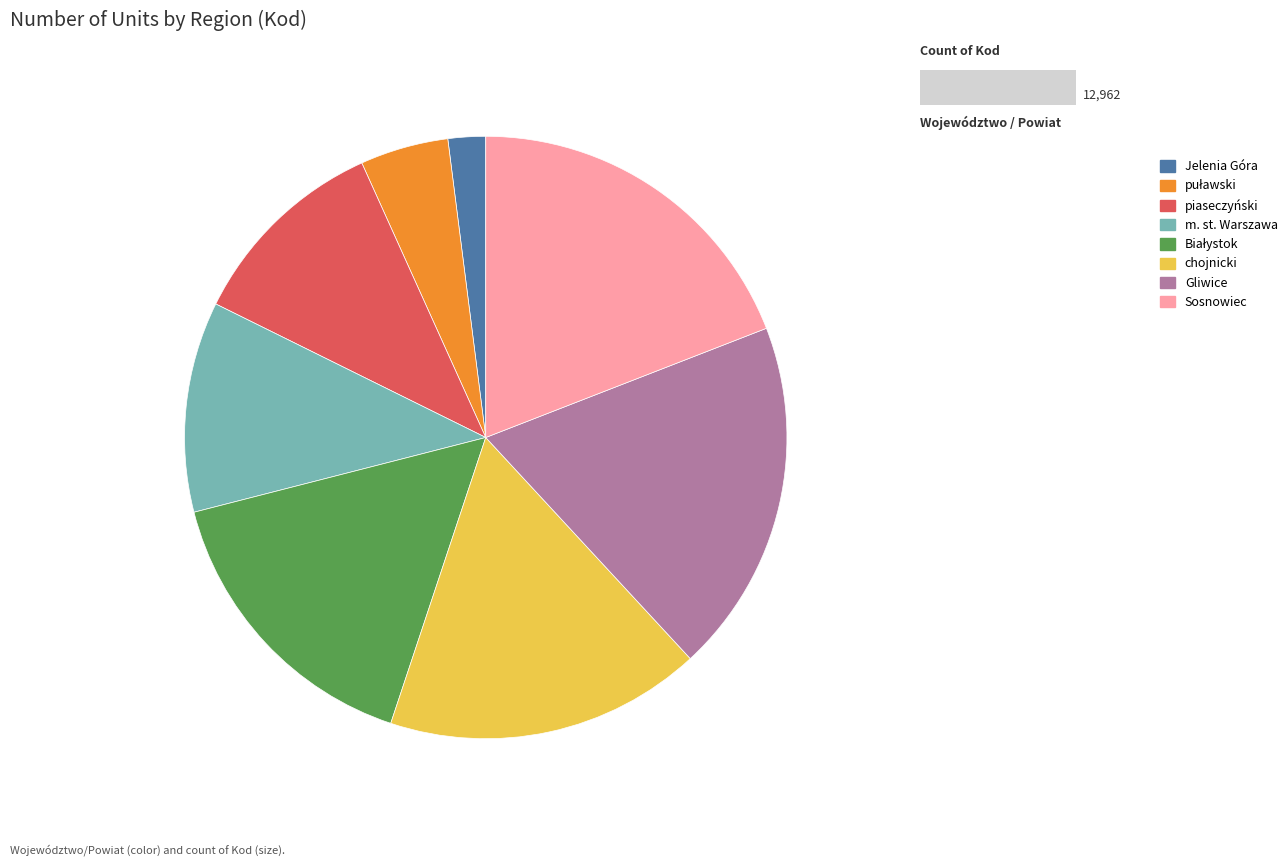

Count the number of slices in the pie.

8